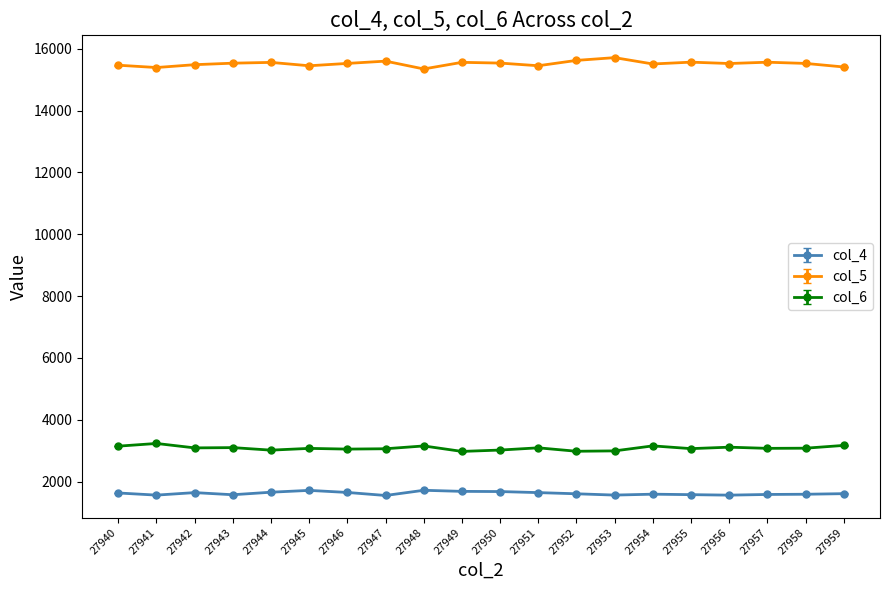

How many data points does each series have?

20